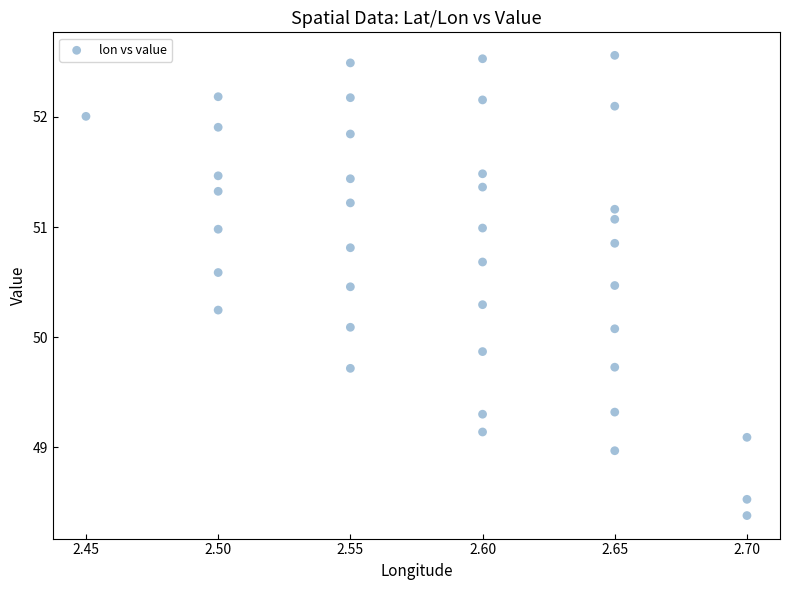

What is the range of Y values (max minus min)?

4.2